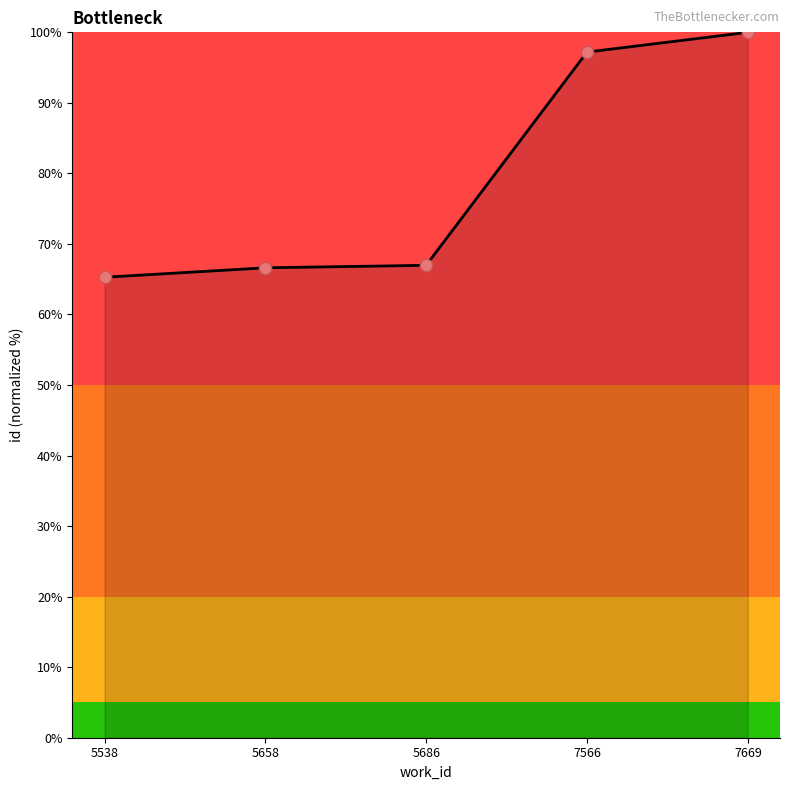

Between 5538 and 7566, which is larger?

7566